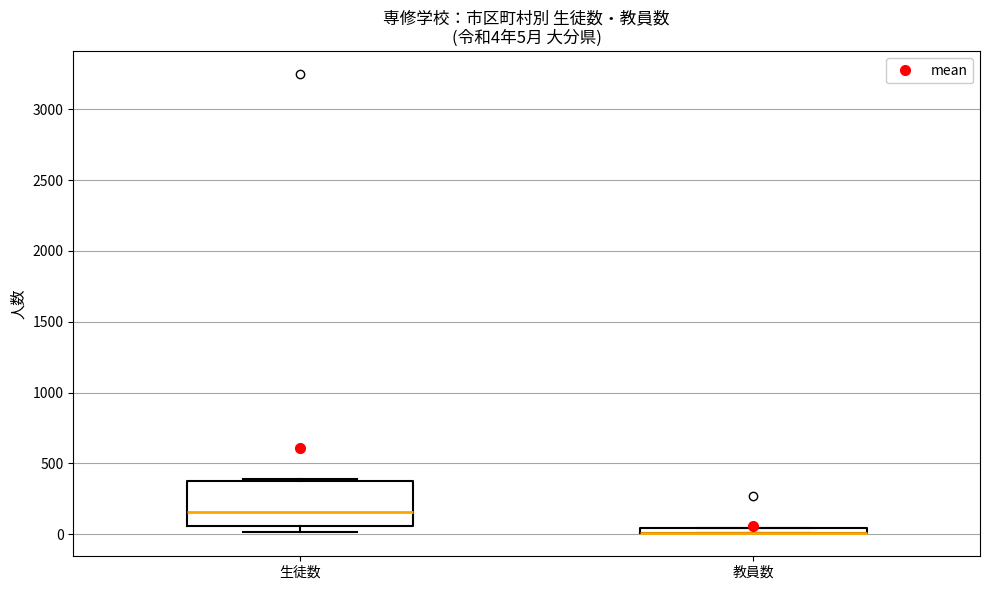

Comparing the boxes themselves (not the whiskers), which one is the tallest?

生徒数